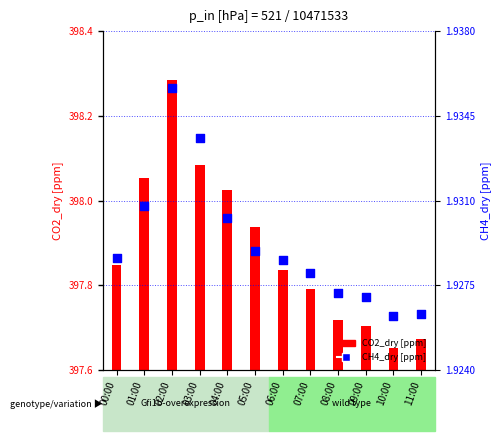

Which series contains the highest Y value?

CO2_dry [ppm]